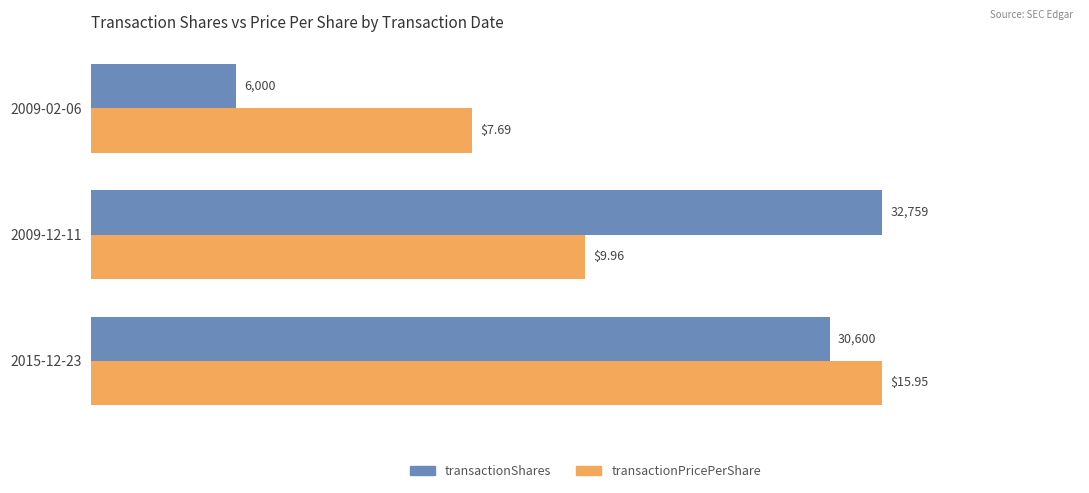

List the labels in order of transactionShares value, largest first.

2009-12-11, 2015-12-23, 2009-02-06